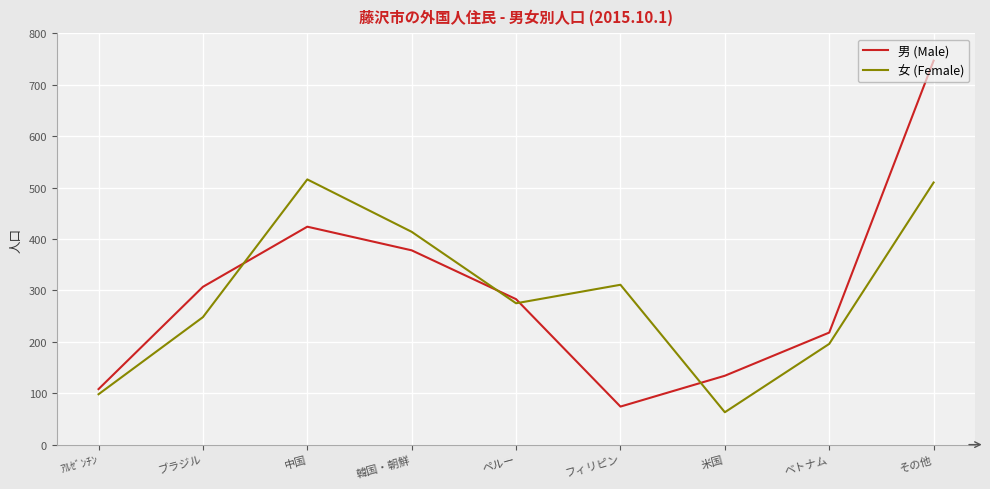

At which category is the sum across all series the highest?

その他